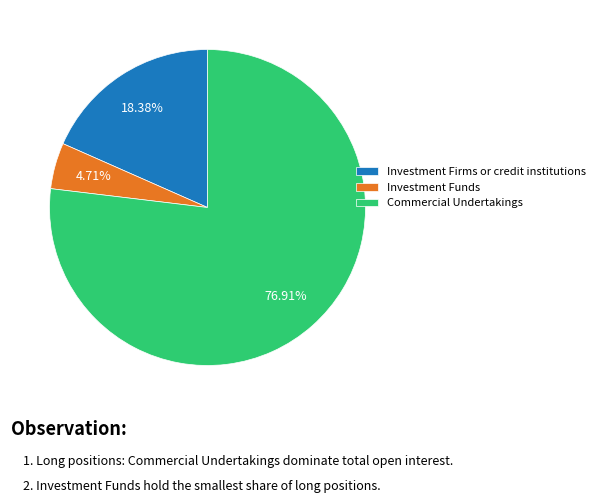

To the nearest percent, what portion does Commercial Undertakings represent?

77%